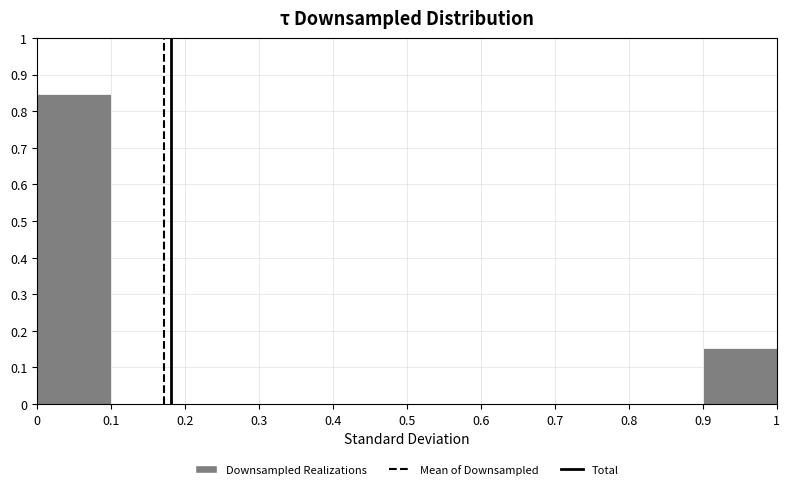

What is the height of the bar covering 0.9 to 1 on the x-axis? The values are not printed on the chart, so give them approximately, as read against the axis.

0.15